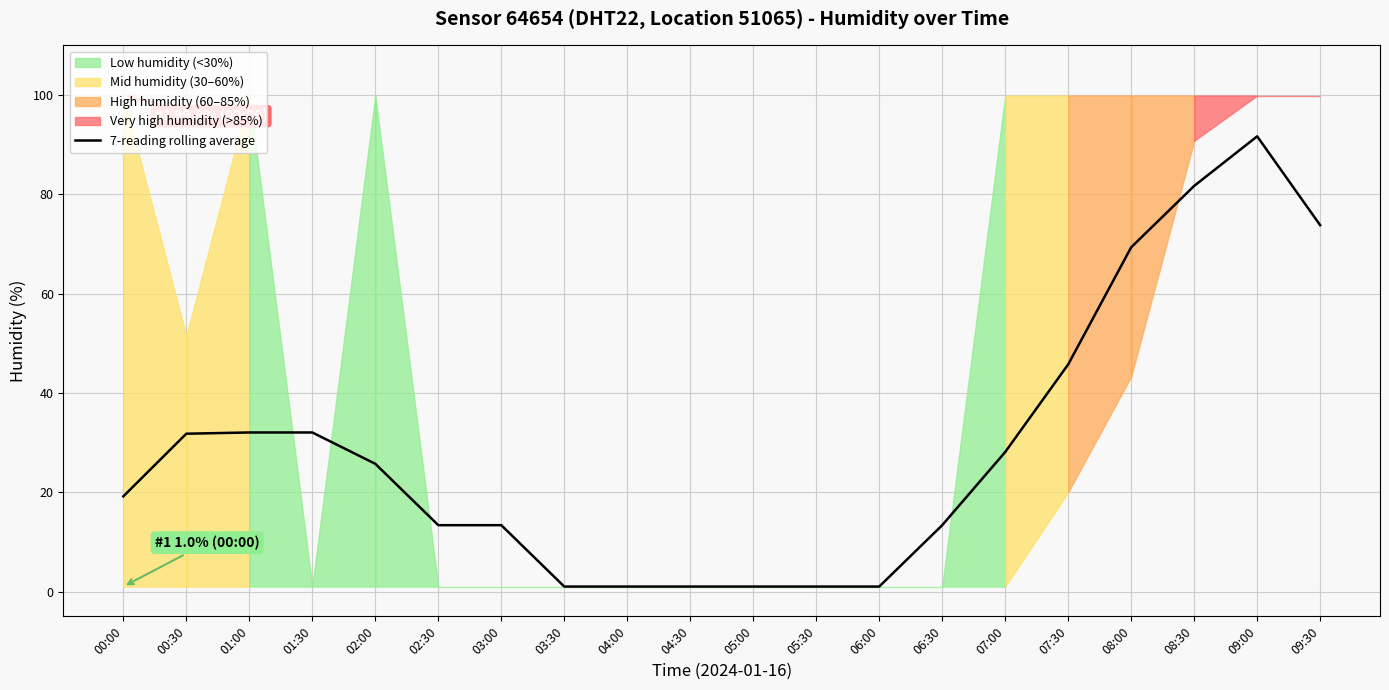

The chart shows a value of 20.1 at 08:30. True or false?

False